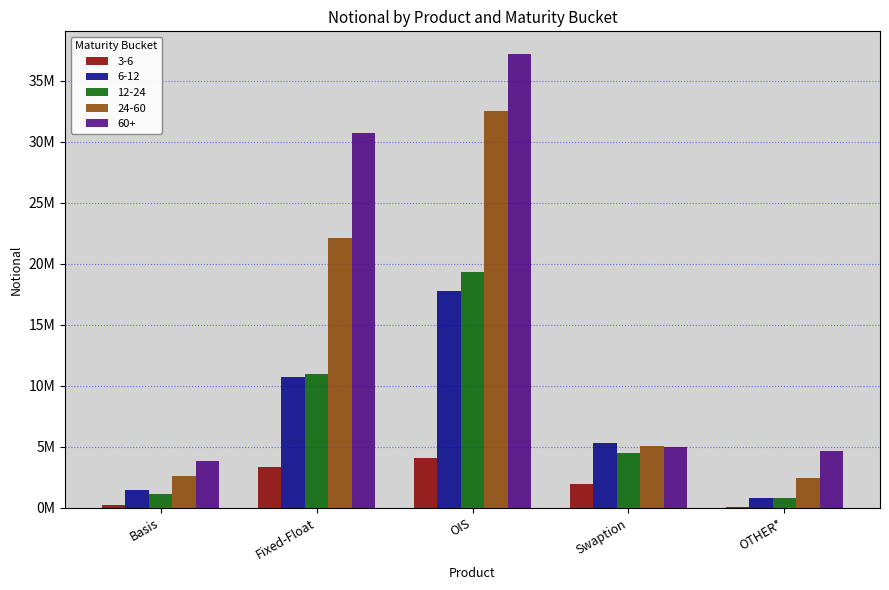

Are the bars horizontal?

No